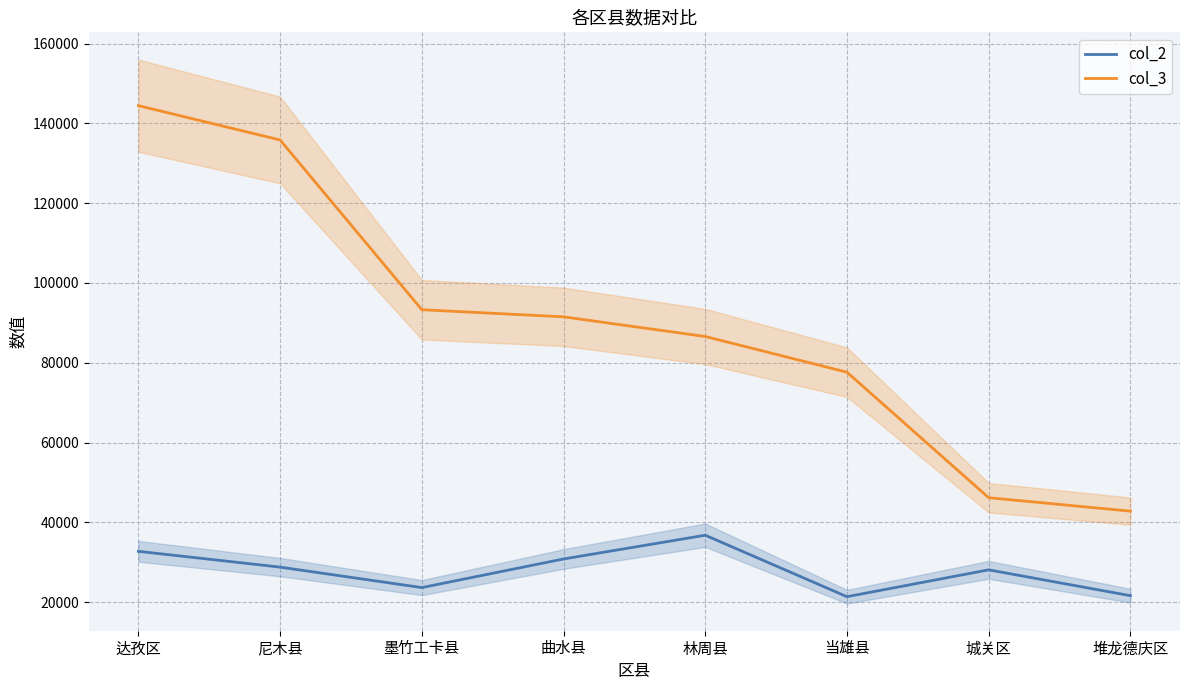

Reading left to right, extract all data points from this chart.

col_2: 达孜区=32739	尼木县=28779	墨竹工卡县=23650	曲水县=30820	林周县=36773	当雄县=21366	城关区=28097	堆龙德庆区=21620
col_3: 达孜区=144428	尼木县=135825	墨竹工卡县=93286	曲水县=91503	林周县=86575	当雄县=77628	城关区=46174	堆龙德庆区=42807